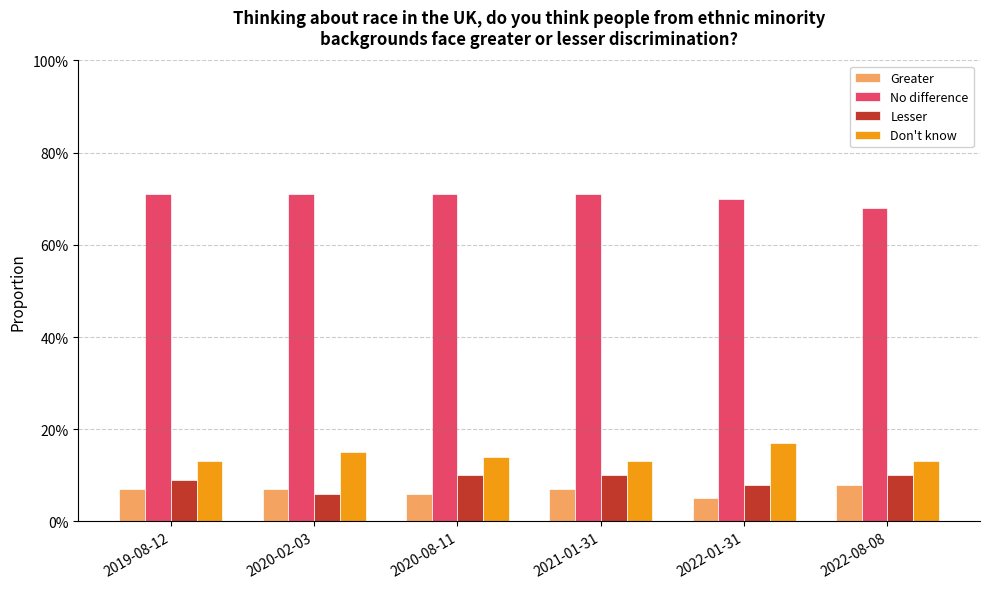

What is the sum of all Lesser values?

0.5